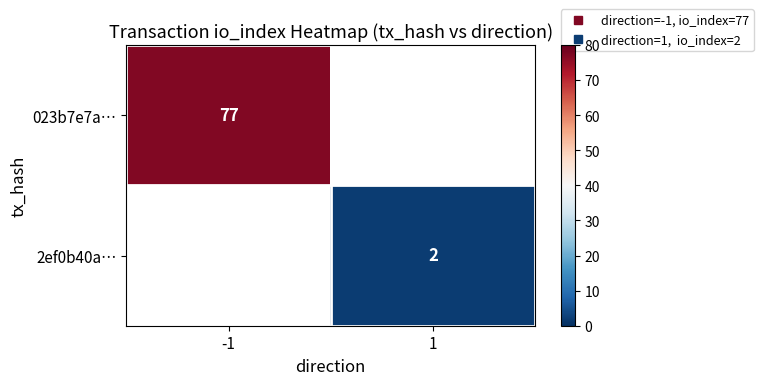

What is the minimum value shown in the chart?

2.0